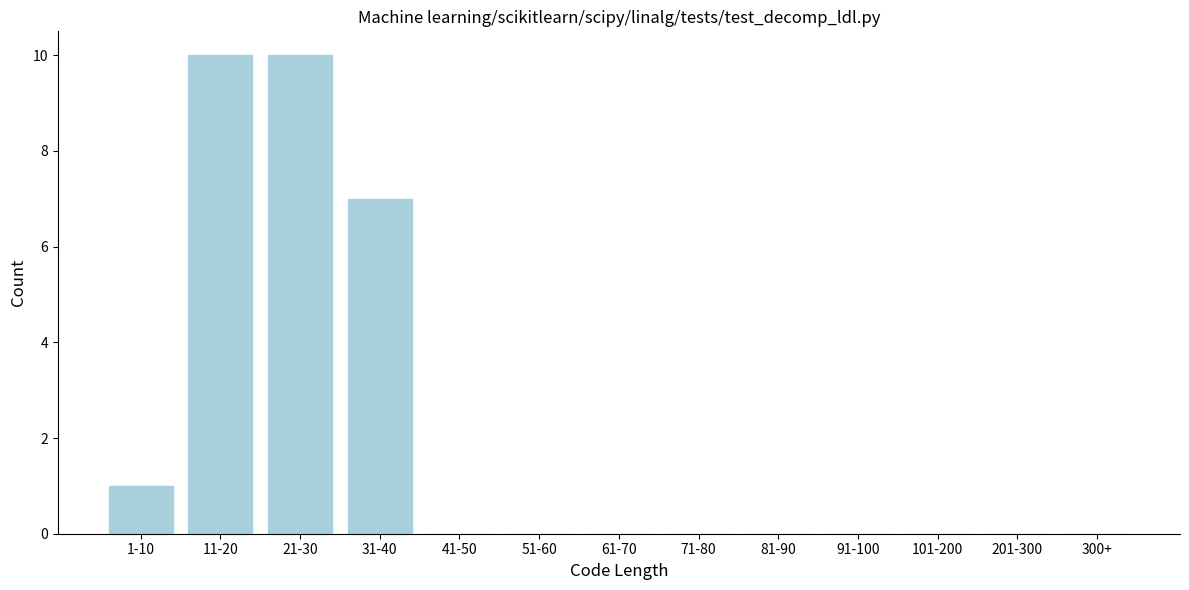

Reading left to right, list all the values displayed in this chart.

1-10=1	11-20=10	21-30=10	31-40=7	41-50=0	51-60=0	61-70=0	71-80=0	81-90=0	91-100=0	101-200=0	201-300=0	300+=0